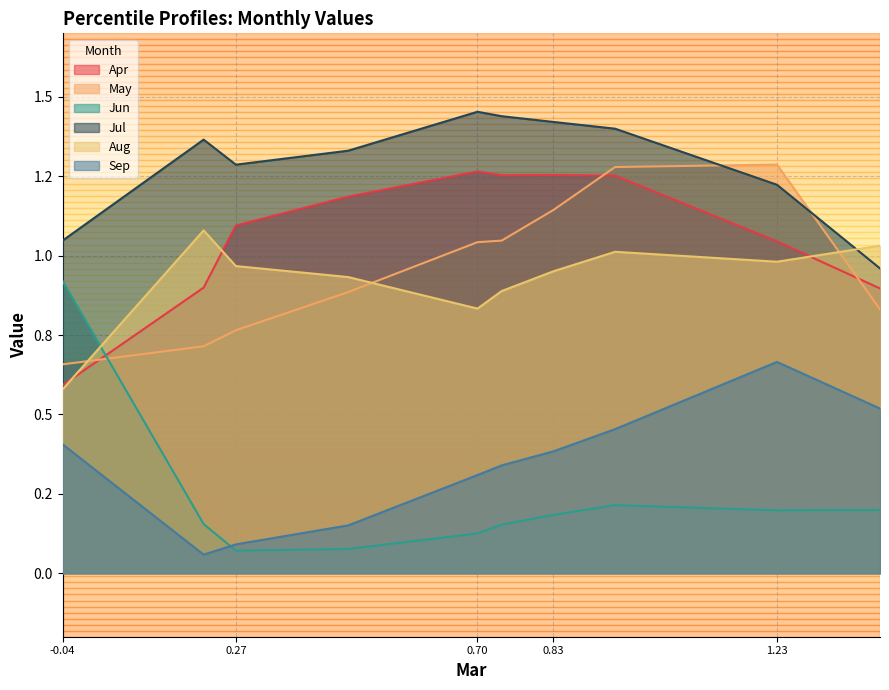

How many values in the Apr series exceed 1?

7